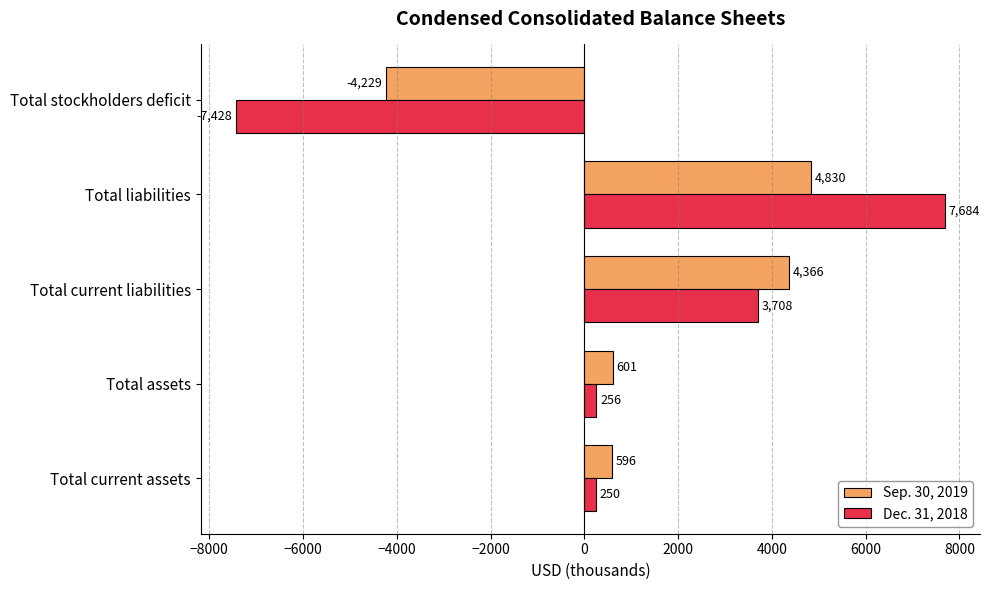

Between Total current assets and Total liabilities, which series saw the biggest shift?

Dec. 31, 2018